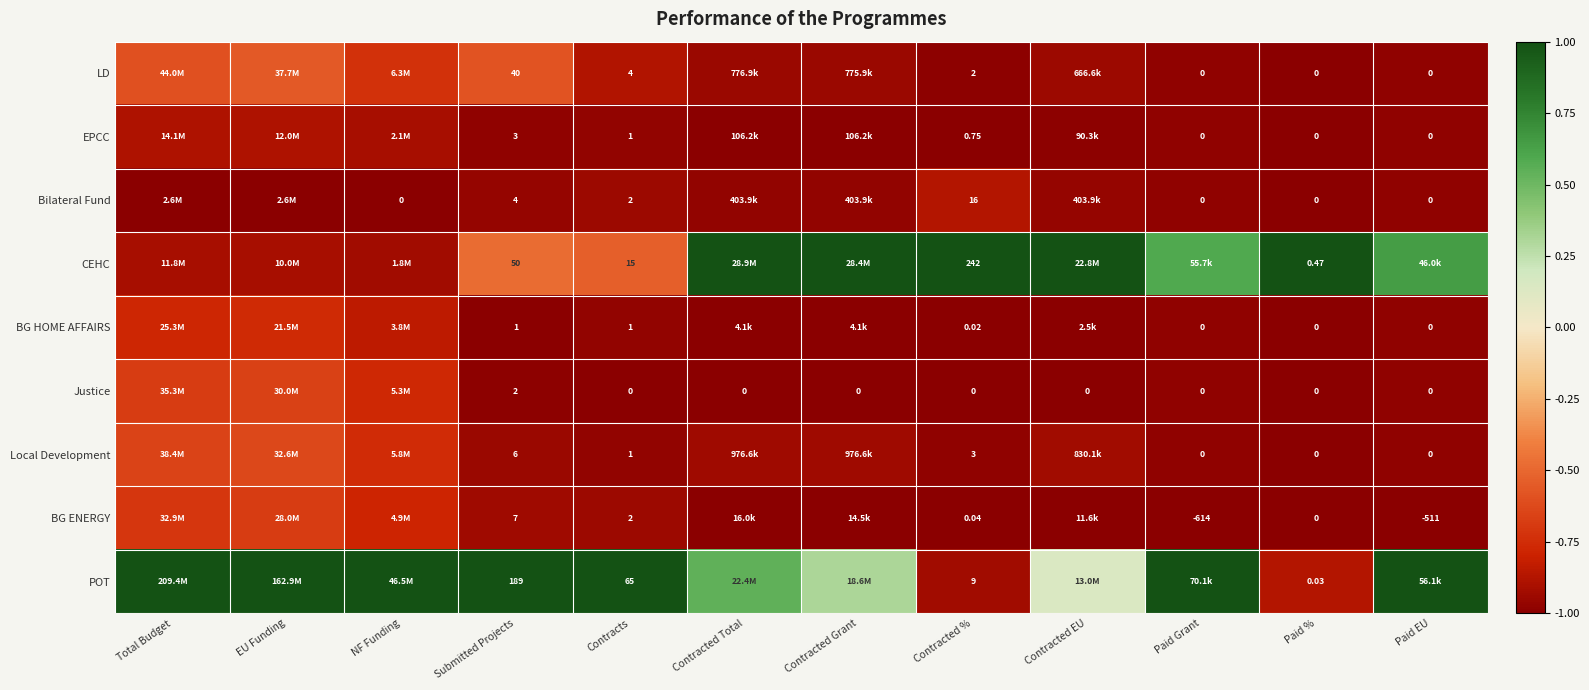

Is the value of LD at Paid EU greater than the value of Local Development at Submitted Projects?

No